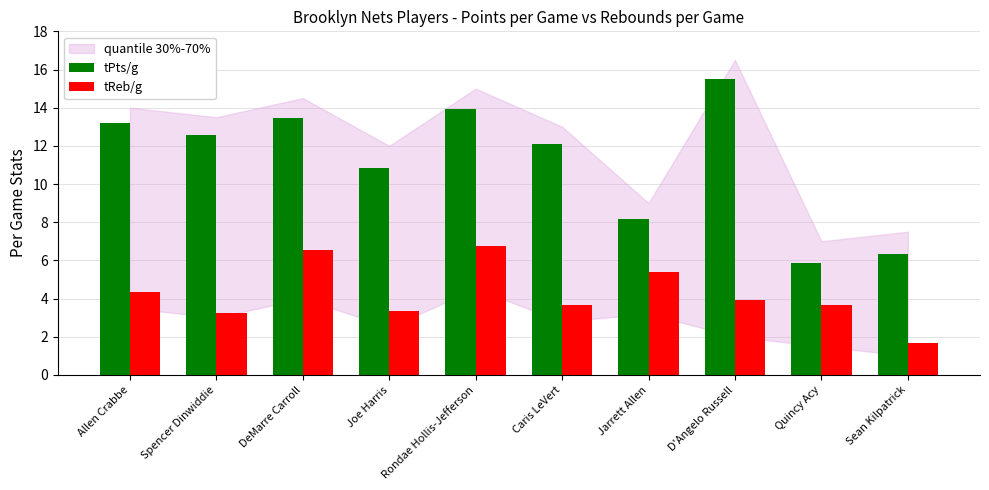

Which category has the lowest value in the tReb/g series?

Sean Kilpatrick